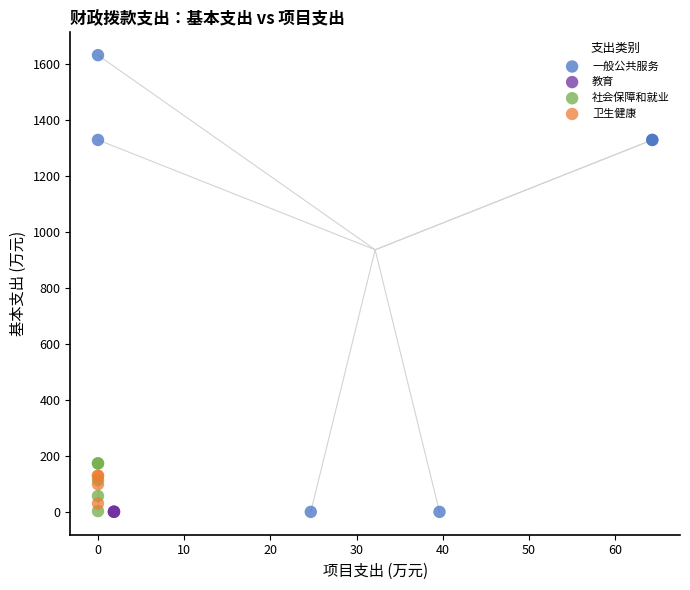

What are all the series names shown in the legend?

一般公共服务, 教育, 社会保障和就业, 卫生健康